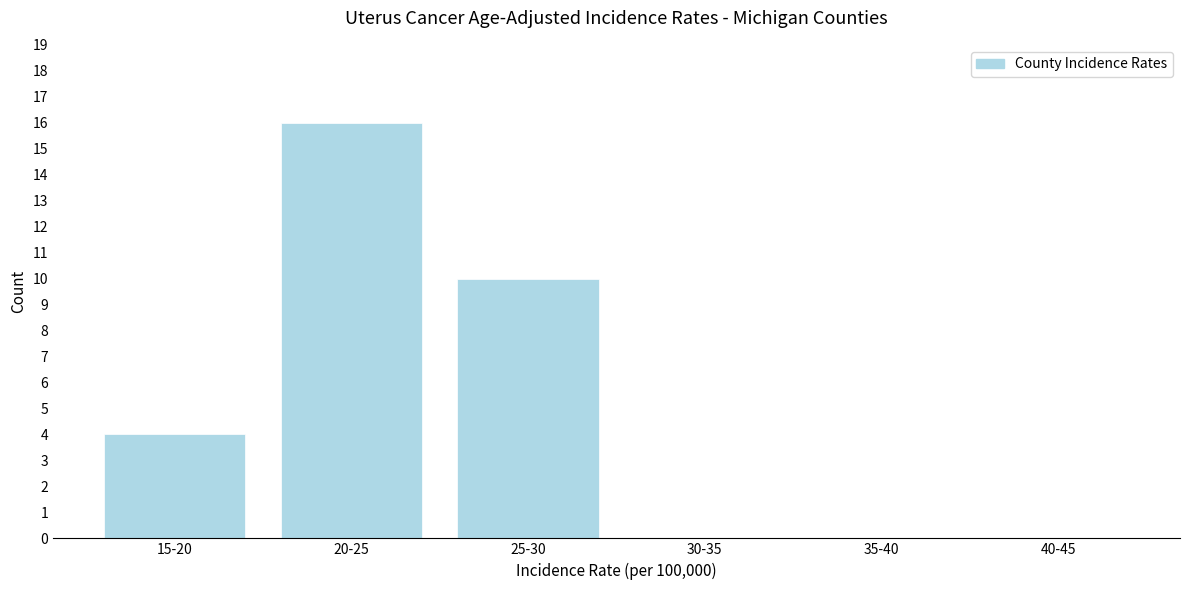

Reading left to right, list all the values displayed in this chart.

15-20=4	20-25=16	25-30=10	30-35=0	35-40=0	40-45=0